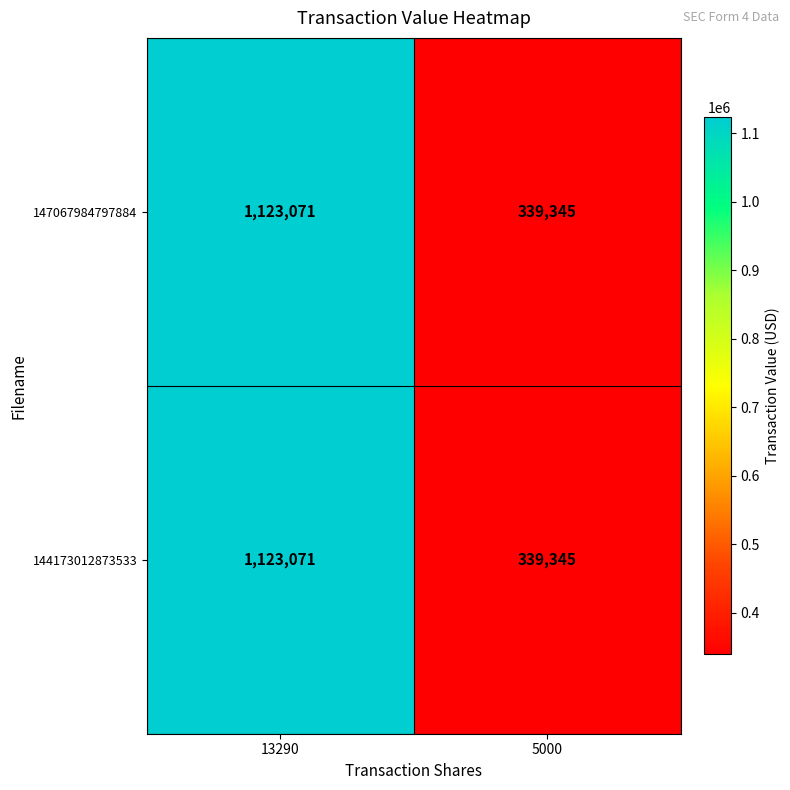

What is the difference between the maximum and minimum values in the 144173012873533 series?

783726